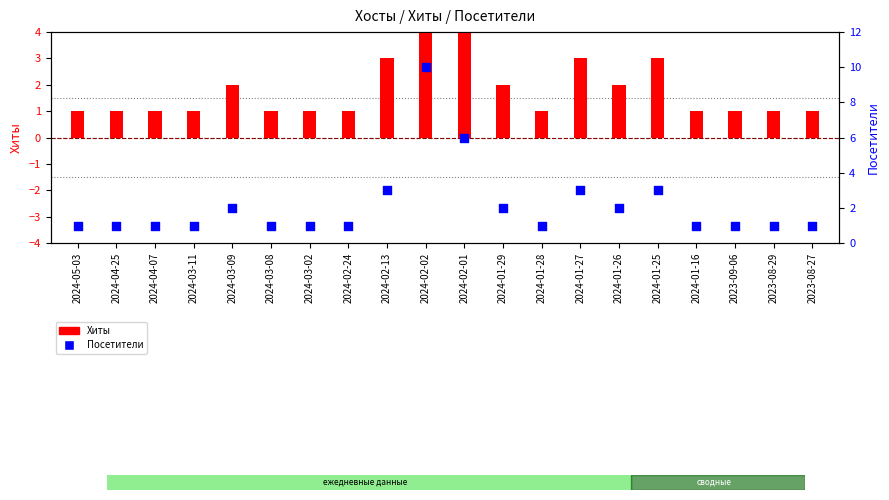

What is the total value across all series at 2024-01-28?

2